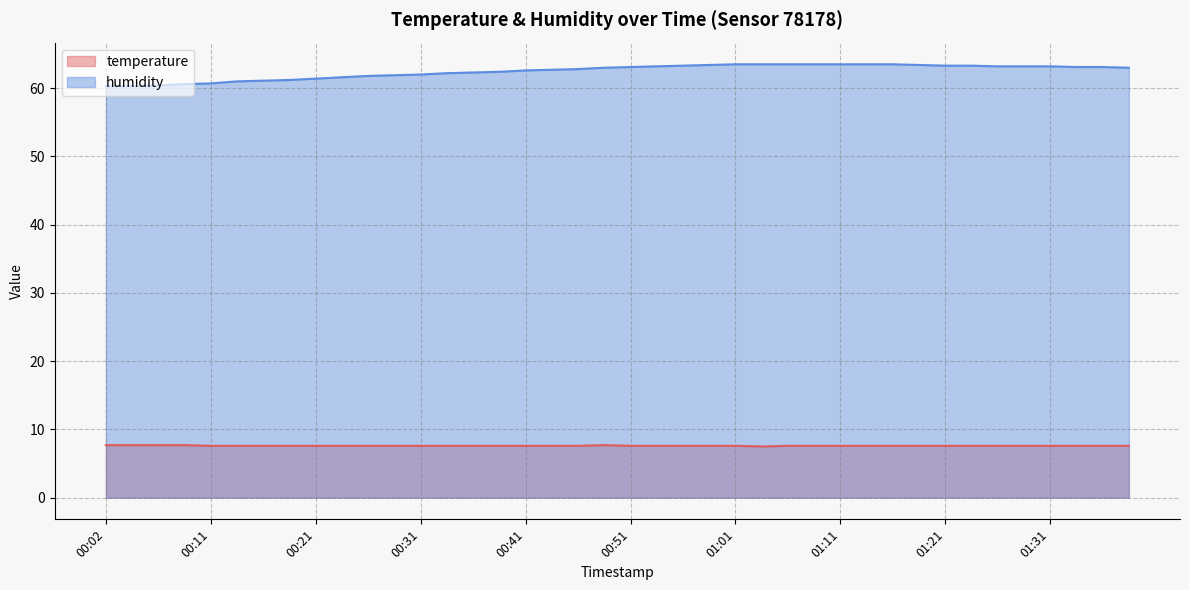

At which label does humidity reach its peak?

01:01